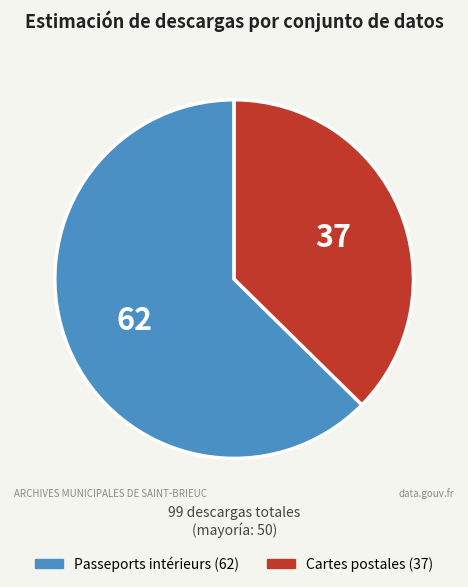

Which category has the smallest portion of the pie?

Cartes postales